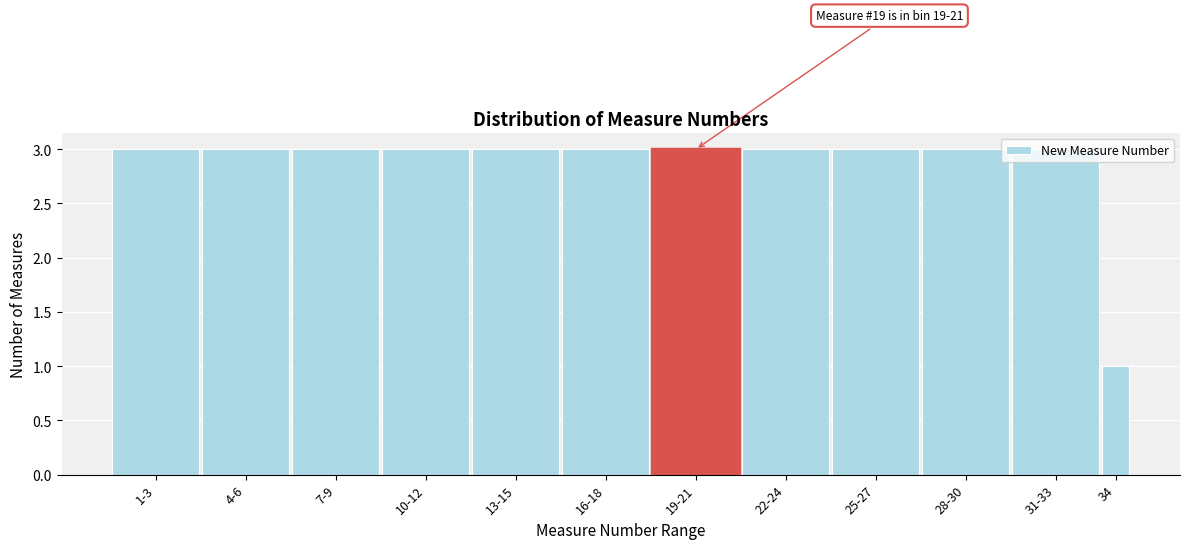

What position from the right is 28-30?

3